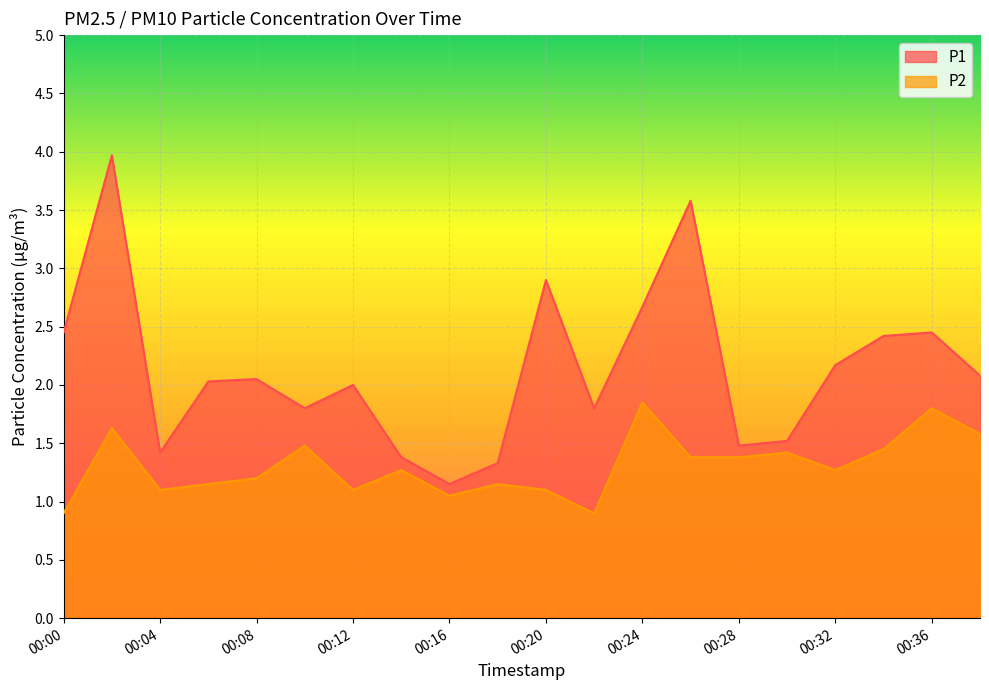

True or false: P1 has a value of 2.4 at 00:34.

True